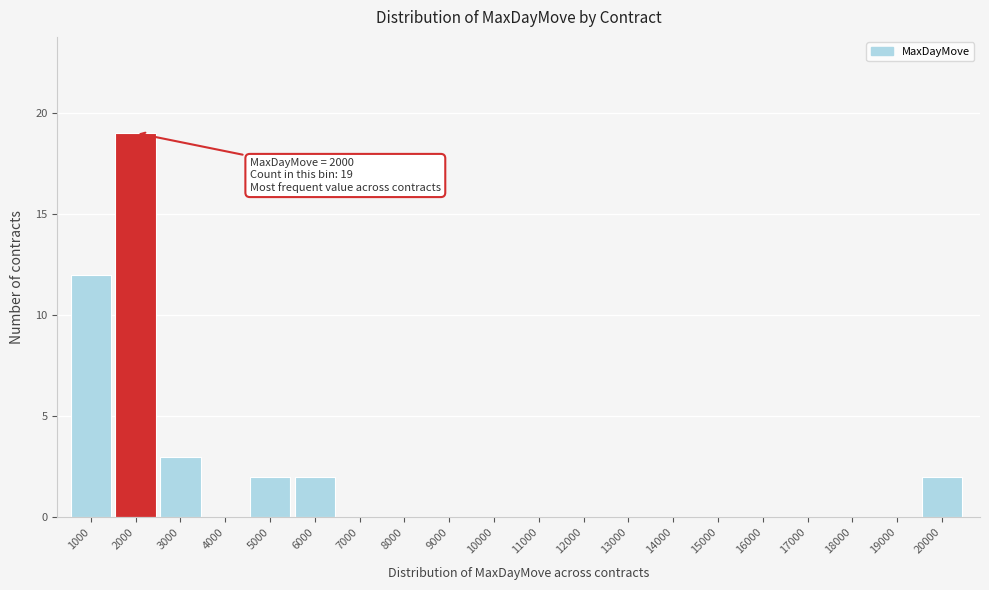

Reading right to left, list all the values displayed in this chart.

20000=2	19000=0	18000=0	17000=0	16000=0	15000=0	14000=0	13000=0	12000=0	11000=0	10000=0	9000=0	8000=0	7000=0	6000=2	5000=2	4000=0	3000=3	2000=19	1000=12